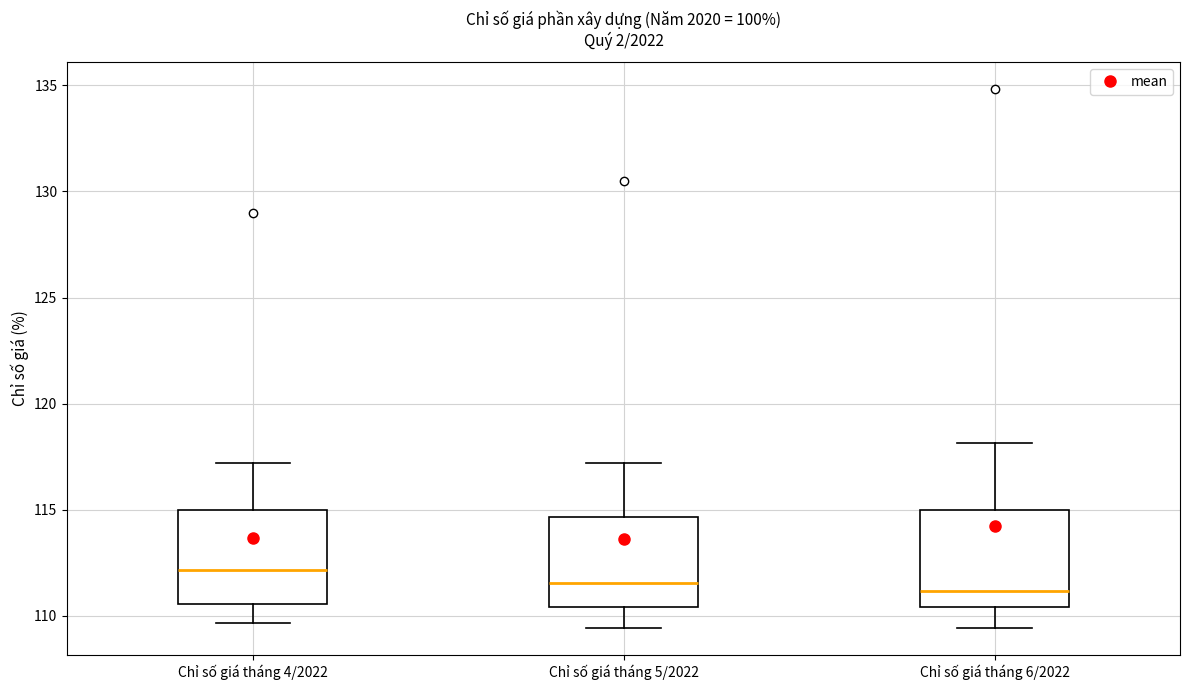

Reading left to right, read every box against the y-axis: the position of its median line, the range the box covers, and the ends of its whiskers. The values are not printed on the chart, so give them approximately, as read against the axis.

Chỉ số giá tháng 4/2022: median 112.0, box 110.5 to 115.0, whiskers 109.5 to 117.0
Chỉ số giá tháng 5/2022: median 111.5, box 110.5 to 114.5, whiskers 109.5 to 117.0
Chỉ số giá tháng 6/2022: median 111.0, box 110.5 to 115.0, whiskers 109.5 to 118.0